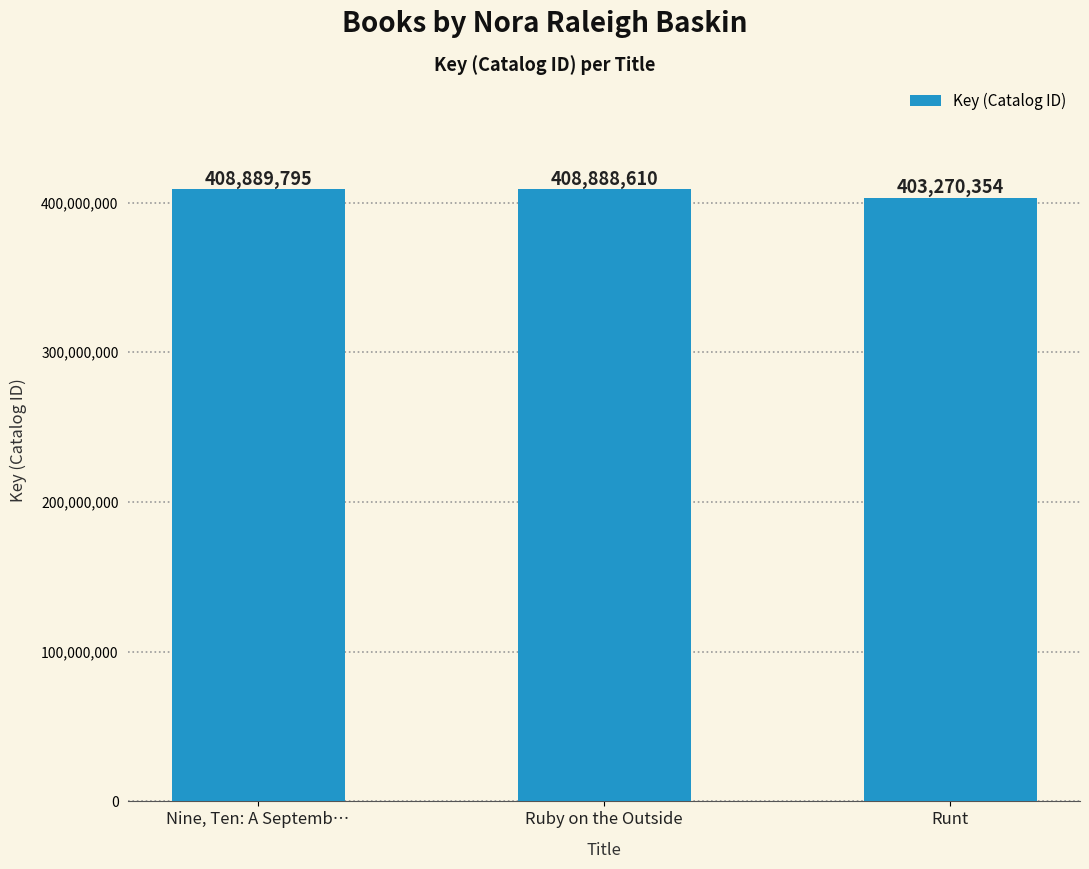

How many bars are there in total?

3